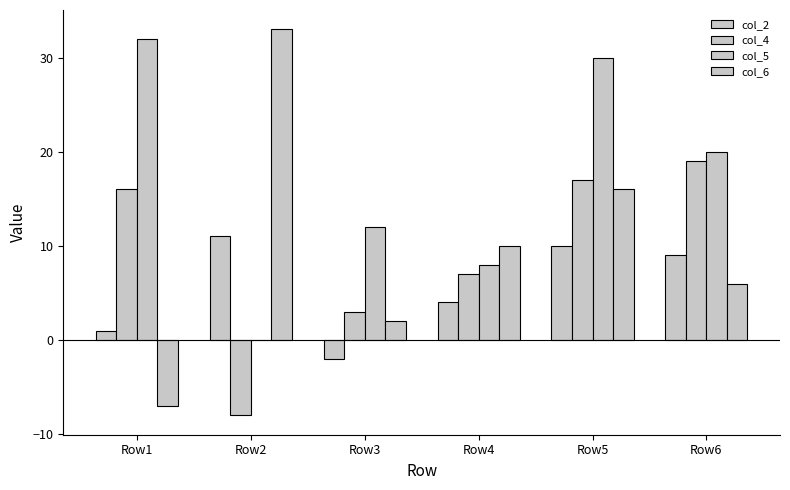

At which label does col_5 first exceed 20?

Row1